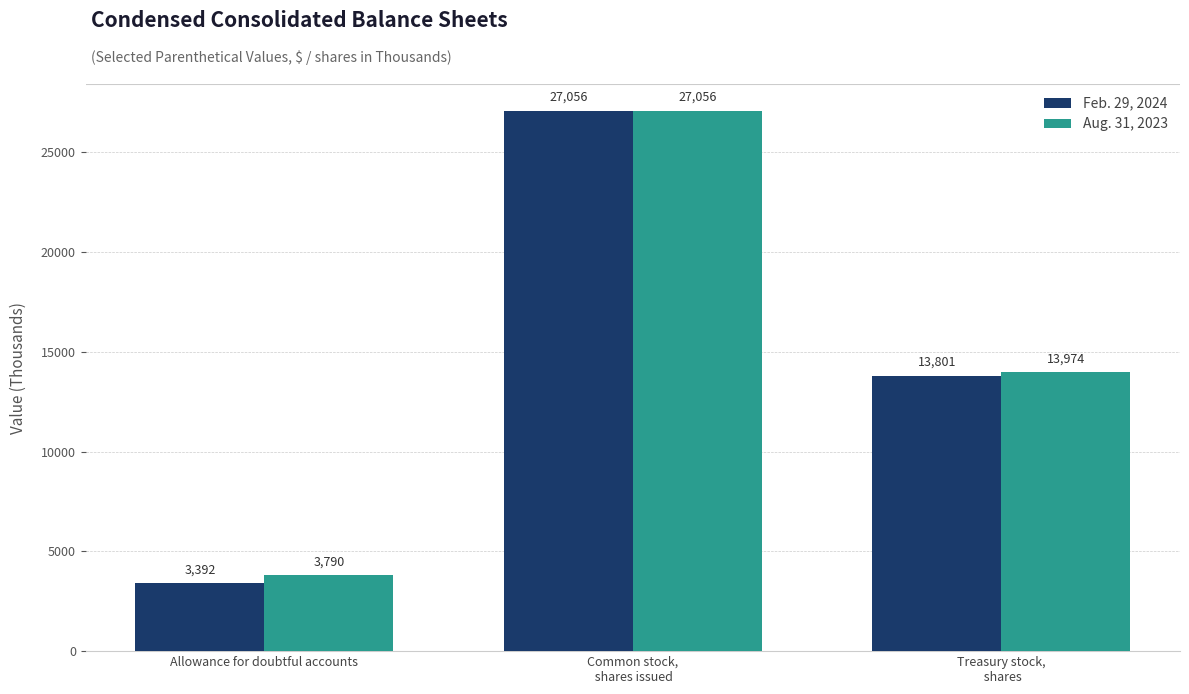

How many bars are there in total?

6